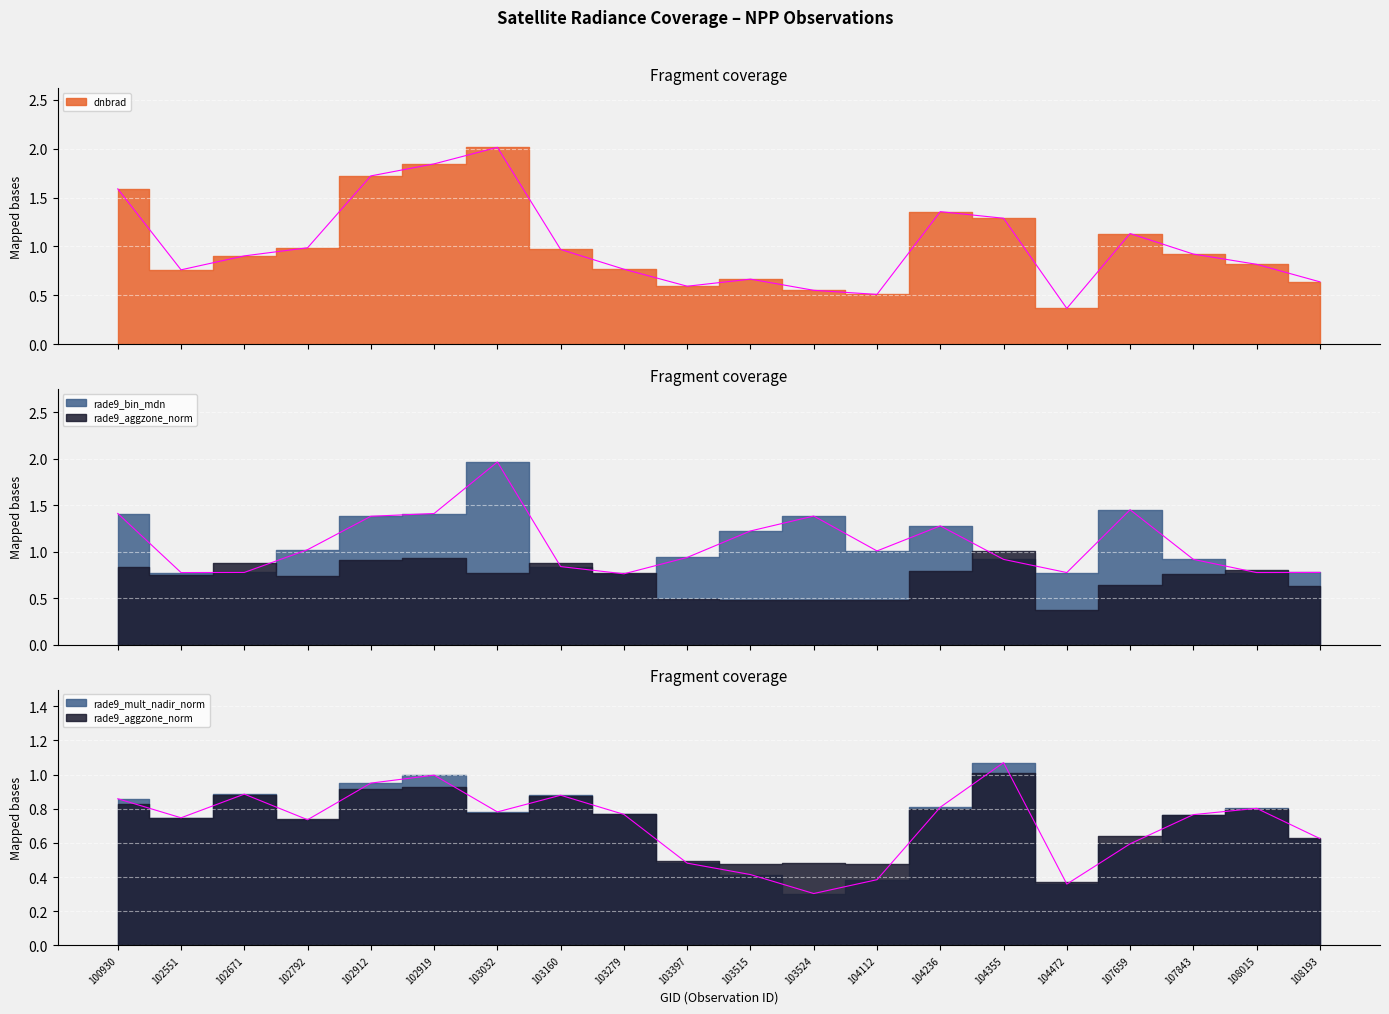

True or false: rade9_aggzone_norm has a value of 0.9 at 102671.

True